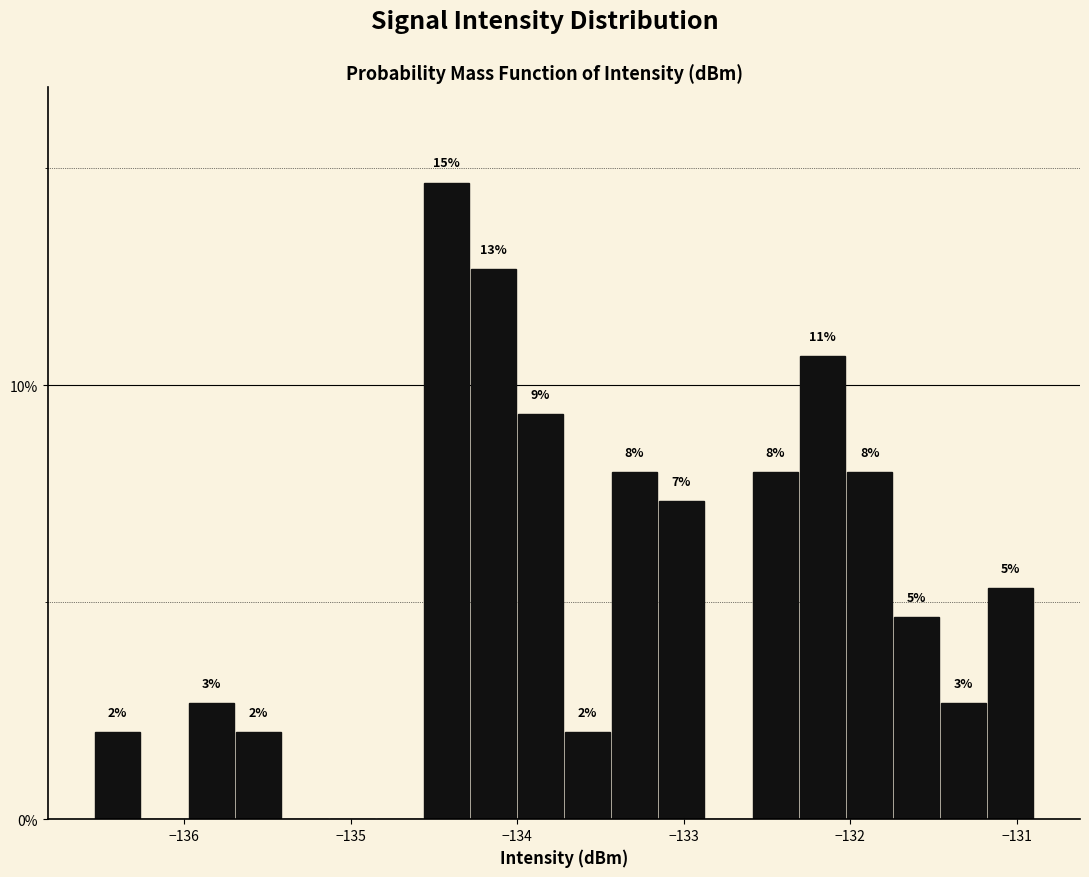

Read against the x-axis, roughly where is the centre of the tallest bar?

-134.4